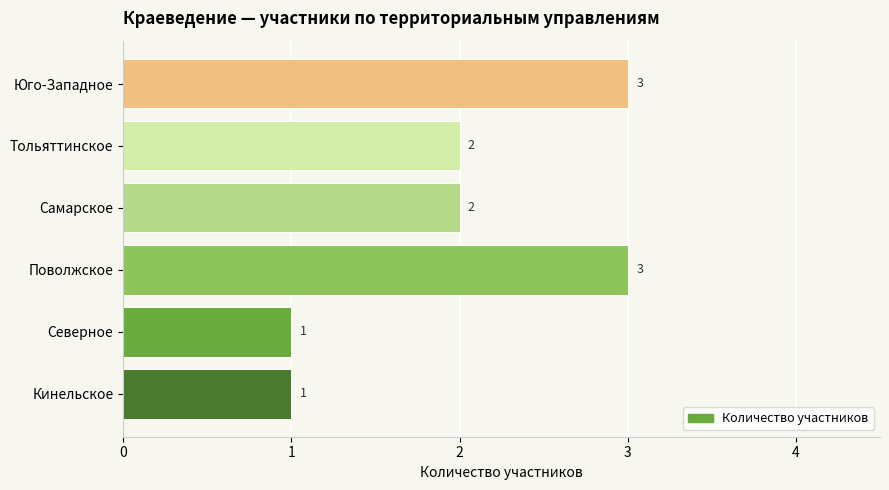

What is the greatest value displayed?

3